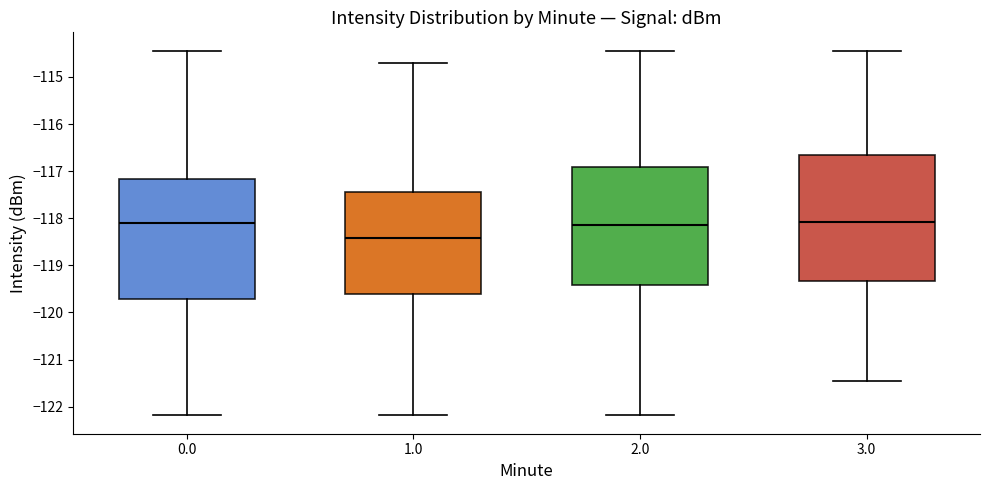

Reading left to right, transcribe this box plot: for each box, give where its median line is, the range the box spans, and where its two whiskers end, as read against the y-axis. The values are not printed on the chart, so give them approximately, as read against the axis.

0.0: median -118.1, box -119.7 to -117.2, whiskers -122.2 to -114.4
1.0: median -118.4, box -119.6 to -117.4, whiskers -122.2 to -114.7
2.0: median -118.1, box -119.4 to -116.9, whiskers -122.2 to -114.4
3.0: median -118.1, box -119.3 to -116.7, whiskers -121.5 to -114.4